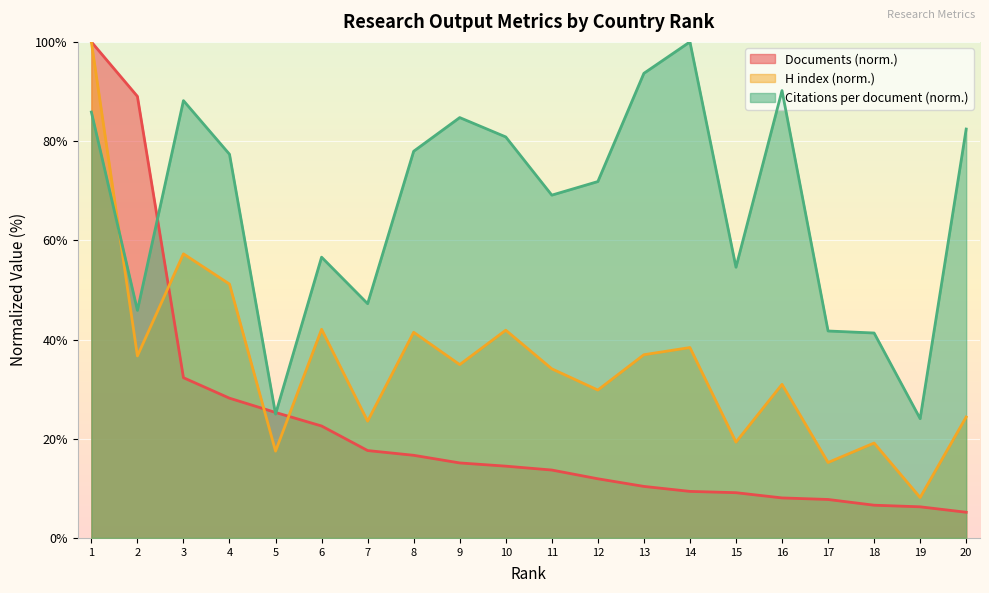

Reading left to right, list all the values displayed in this chart.

Citations per document: 85.9	45.9	88.2	77.3	25.0	56.6	47.2	78.0	84.7	80.8	69.1	71.8	93.7	100.0	54.6	90.2	41.7	41.3	24.0	82.4
H index: 100.0	36.7	57.3	51.2	17.5	42.1	23.5	41.5	34.9	41.9	34.1	29.8	36.9	38.4	19.3	31.0	15.2	19.1	8.1	24.4
Documents: 100.0	89.0	32.3	28.2	25.3	22.6	17.6	16.7	15.1	14.5	13.7	11.9	10.4	9.4	9.1	8.1	7.8	6.6	6.3	5.2